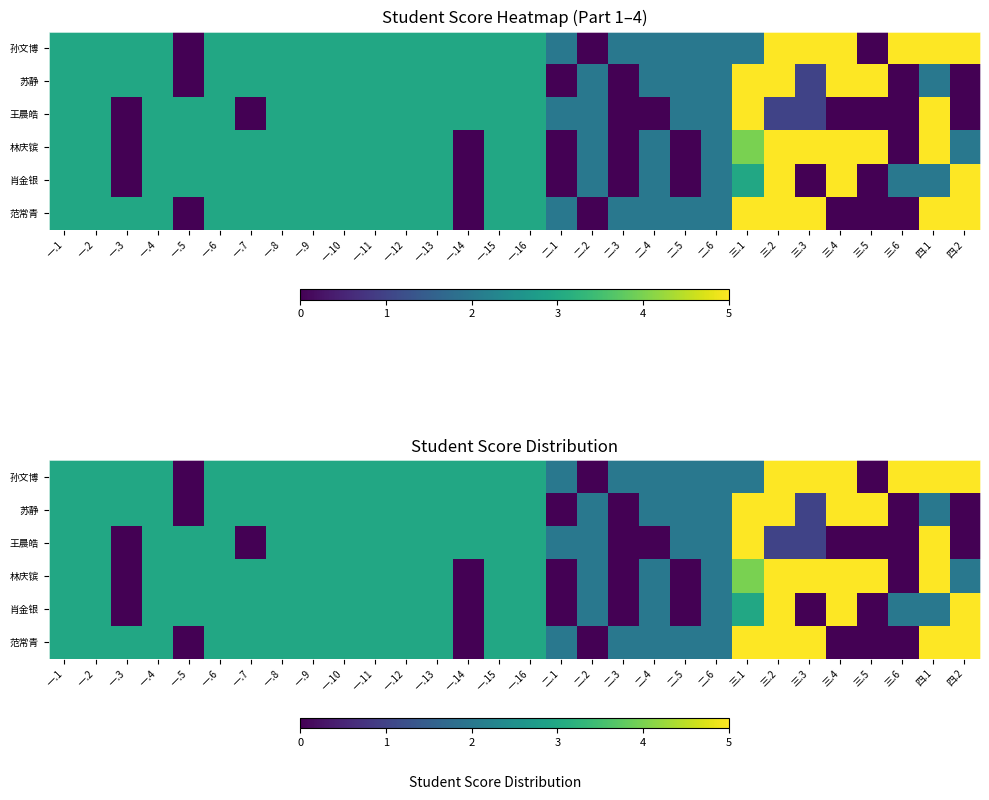

Rank the series by their maximum value, from highest to lowest.

孙文博, 苏静, 王晨皓, 林庆镔, 肖金银, 范常青